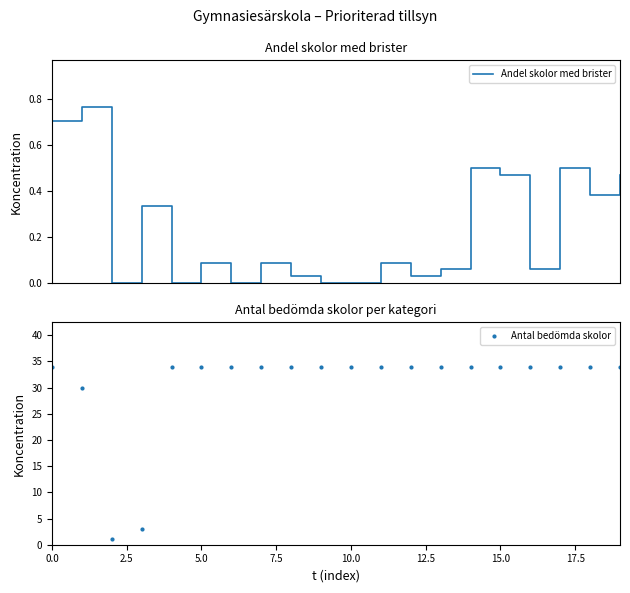

What is the highest value of the Antal bedömda skolor series?

34